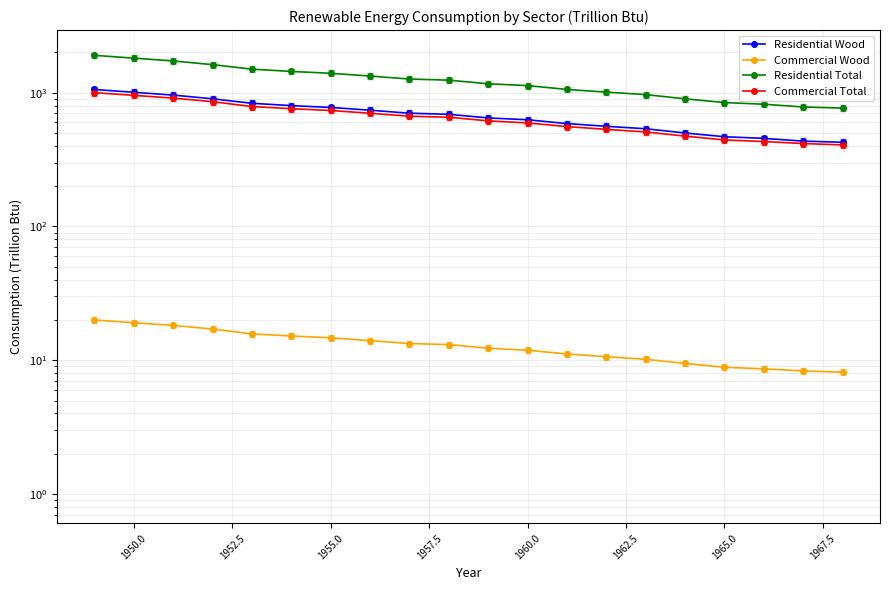

What is the difference between the maximum and minimum values in the Commercial Wood series?

11.9